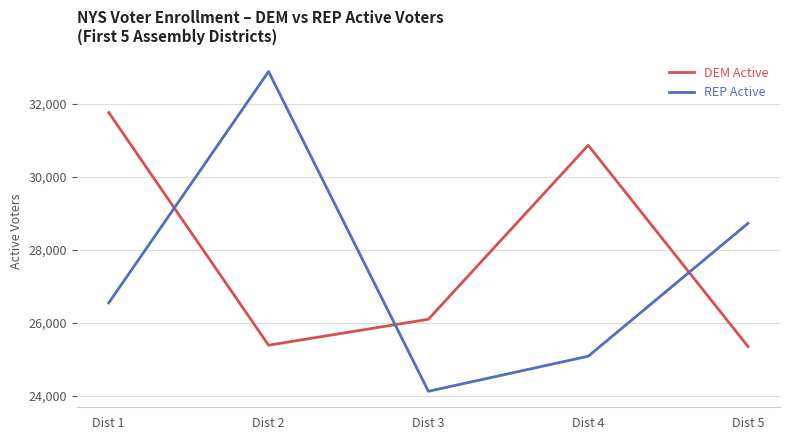

What is the difference between the REP Active values at Dist 1 and Dist 5?

2181